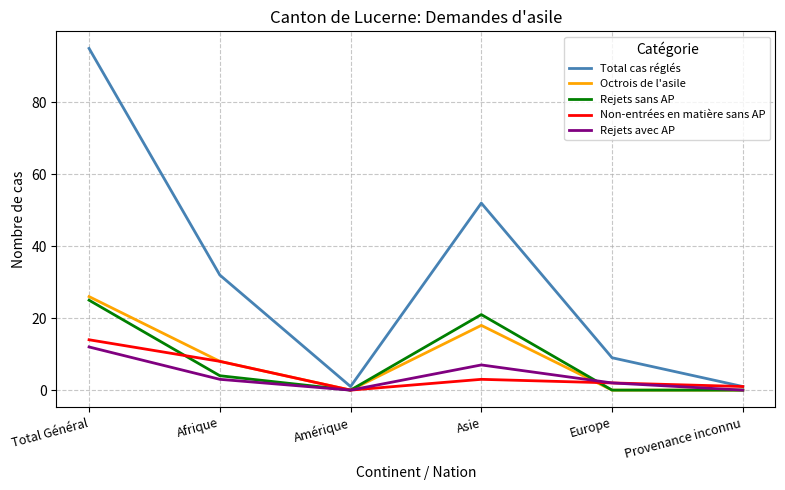

What is the total value across all series at Europe?

13